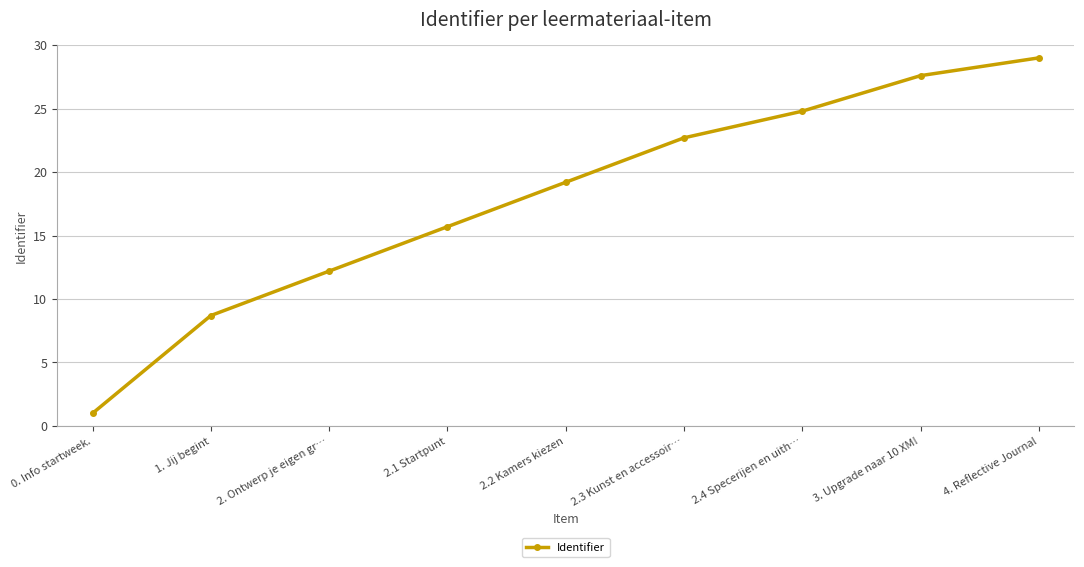

Reading left to right, what are all the values shown in this chart?

1.0	8.7	12.2	15.7	19.2	22.7	24.8	27.6	29.0